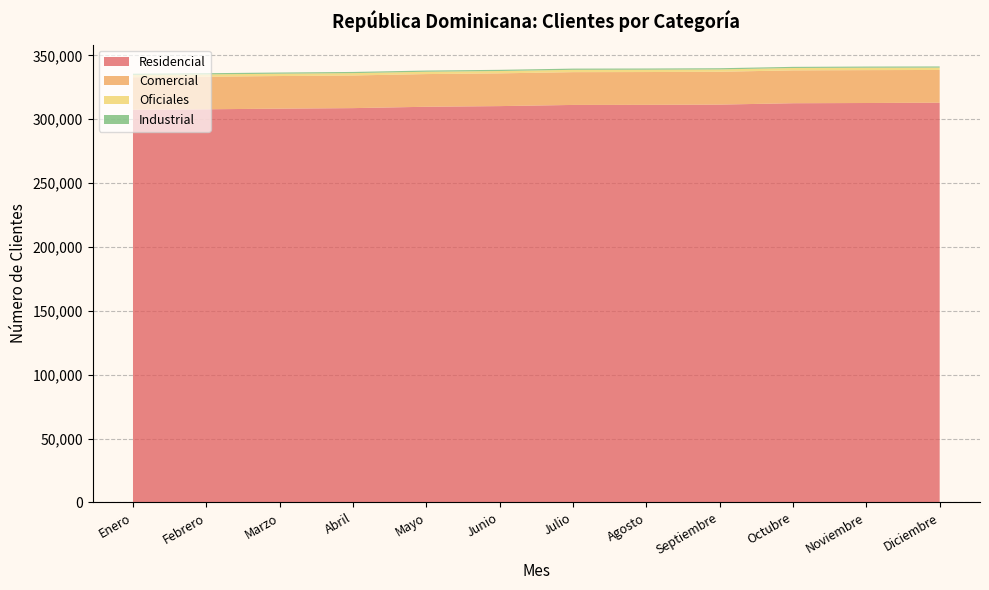

Reading left to right, list all the values displayed in this chart.

Residencial: Enero=307417	Febrero=307766	Marzo=308265	Abril=308677	Mayo=309742	Junio=310258	Julio=311171	Agosto=311230	Septiembre=311431	Octubre=312506	Noviembre=312683	Diciembre=312902
Comercial: Enero=25442	Febrero=25484	Marzo=25528	Abril=25556	Mayo=25586	Junio=25628	Julio=25660	Agosto=25686	Septiembre=25705	Octubre=25725	Noviembre=25737	Diciembre=25642
Oficiales: Enero=1812	Febrero=1819	Marzo=1823	Abril=1828	Mayo=1831	Junio=1834	Julio=1828	Agosto=1832	Septiembre=1833	Octubre=1852	Noviembre=1856	Diciembre=1822
Industrial: Enero=943	Febrero=937	Marzo=938	Abril=941	Mayo=942	Junio=940	Julio=941	Agosto=946	Septiembre=941	Octubre=900	Noviembre=939	Diciembre=939